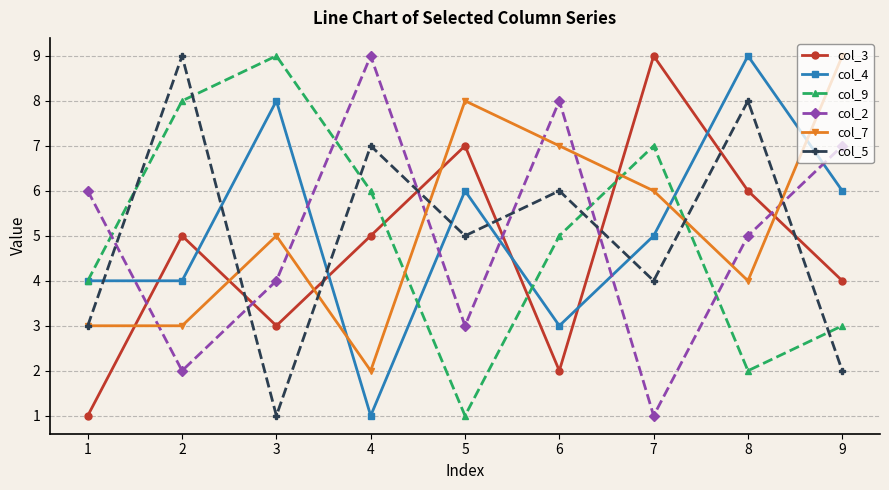

What is the maximum value shown in the chart?

9